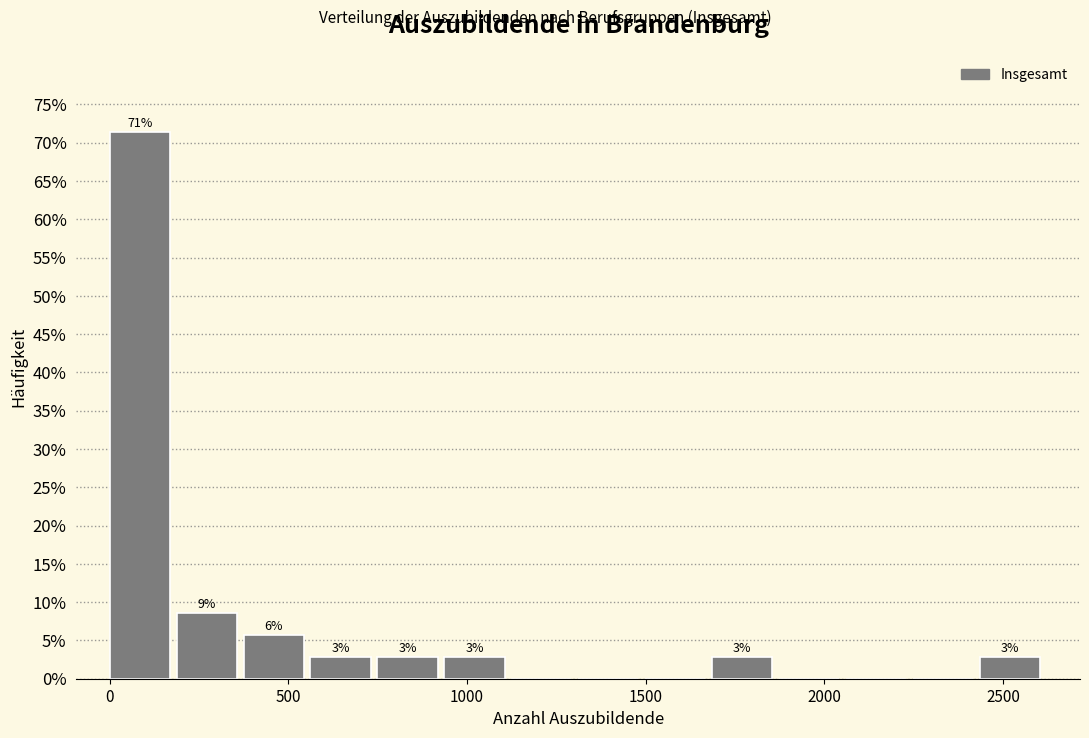

Read against the x-axis, roughly where is the centre of the tallest bar?

100